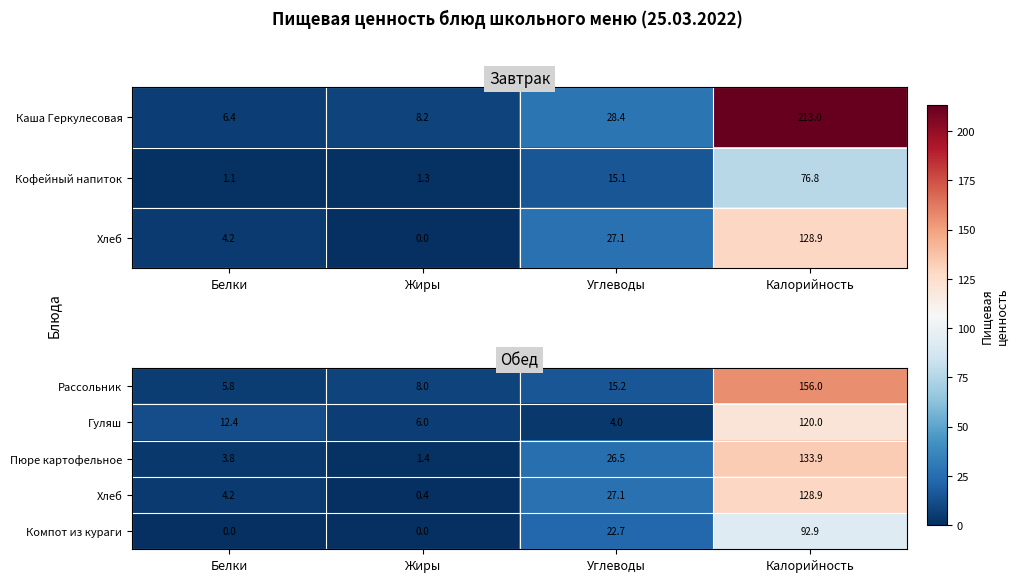

Rank the categories by Рассольник value from lowest to highest.

Белки, Жиры, Углеводы, Калорийность